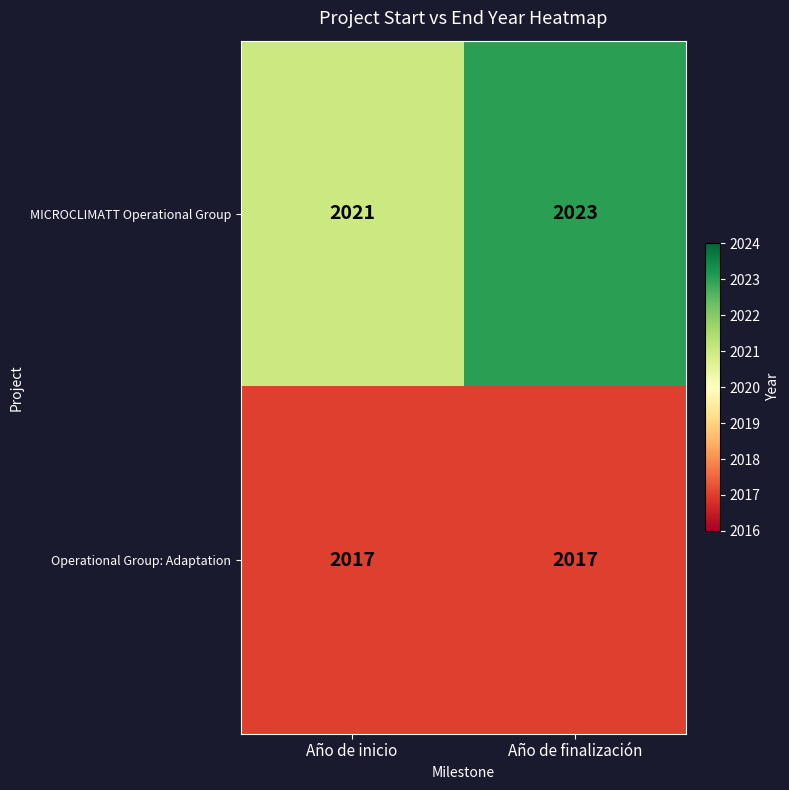

What is the sum of all Operational Group: Adaptation values?

4034